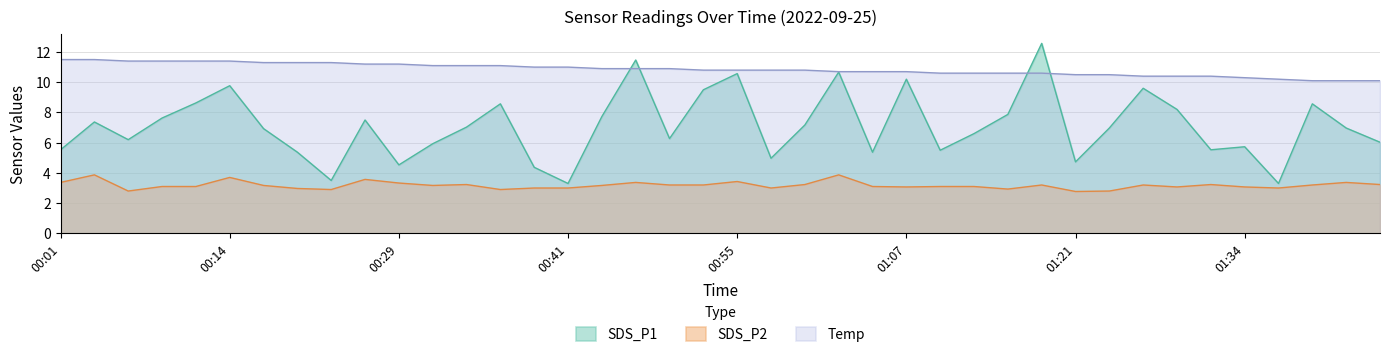

Which series has the widest spread of values?

SDS_P1